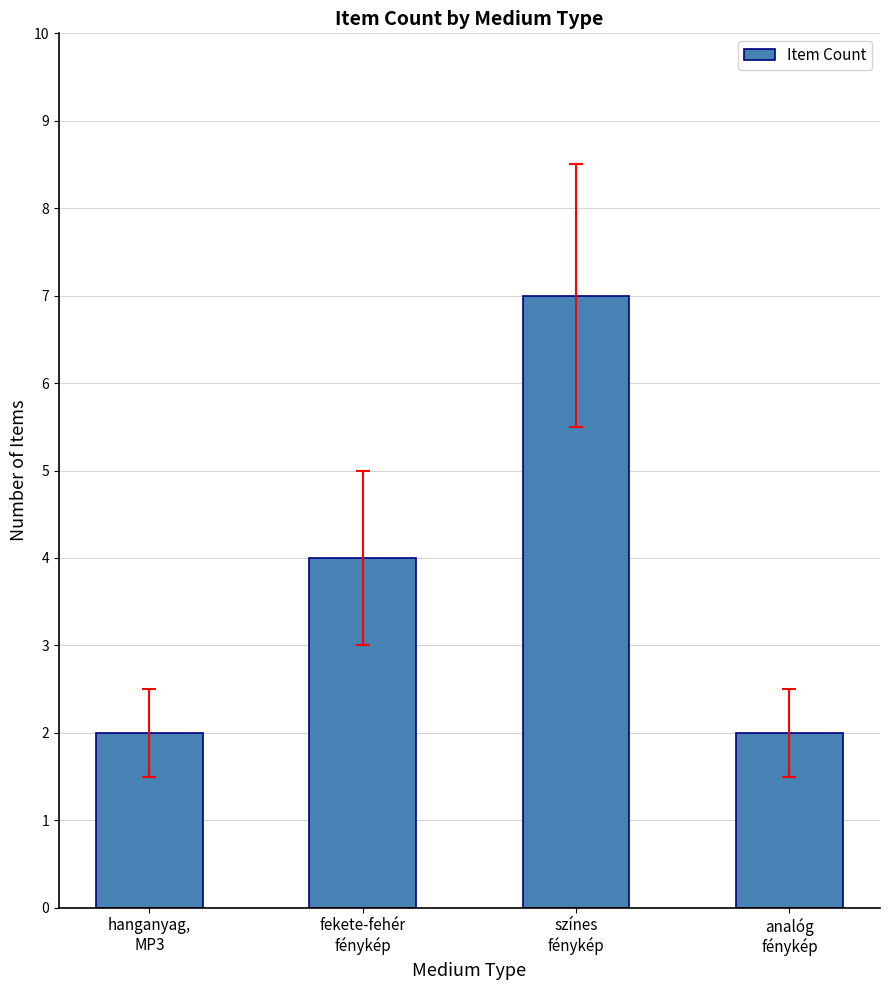

Which category has the highest value across all series?

színes
fénykép